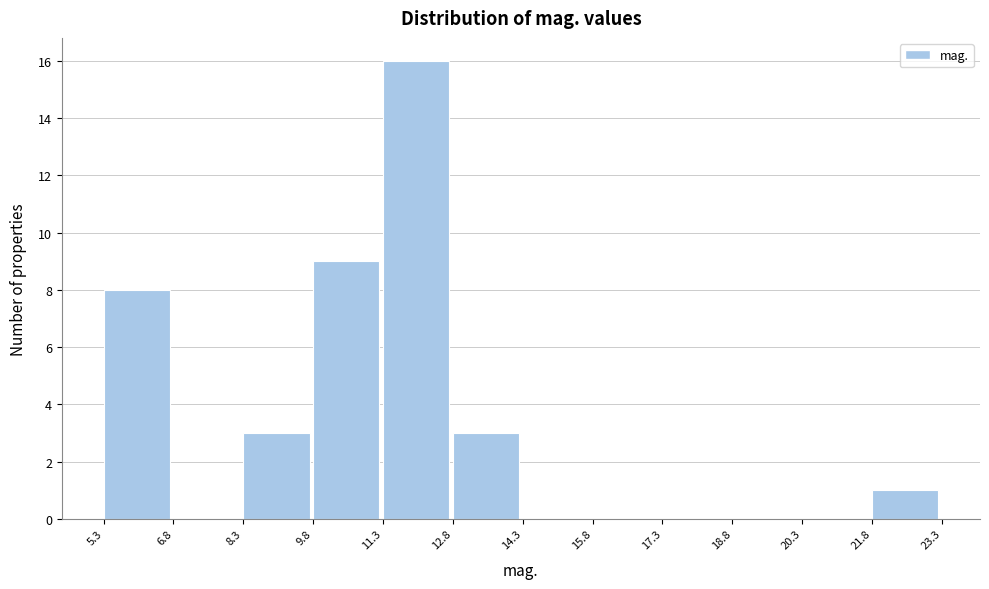

Reading left to right, list every bar in this chart as the range it spans on the x-axis followed by its height. The values are not printed on the chart, so give them approximately, as read against the axis.

5.3 to 6.8: 8
6.8 to 8.3: 0
8.3 to 9.8: 3
9.8 to 11.3: 9
11.3 to 12.8: 16
12.8 to 14.3: 3
14.3 to 15.8: 0
15.8 to 17.3: 0
17.3 to 18.8: 0
18.8 to 20.3: 0
20.3 to 21.8: 0
21.8 to 23.3: 1